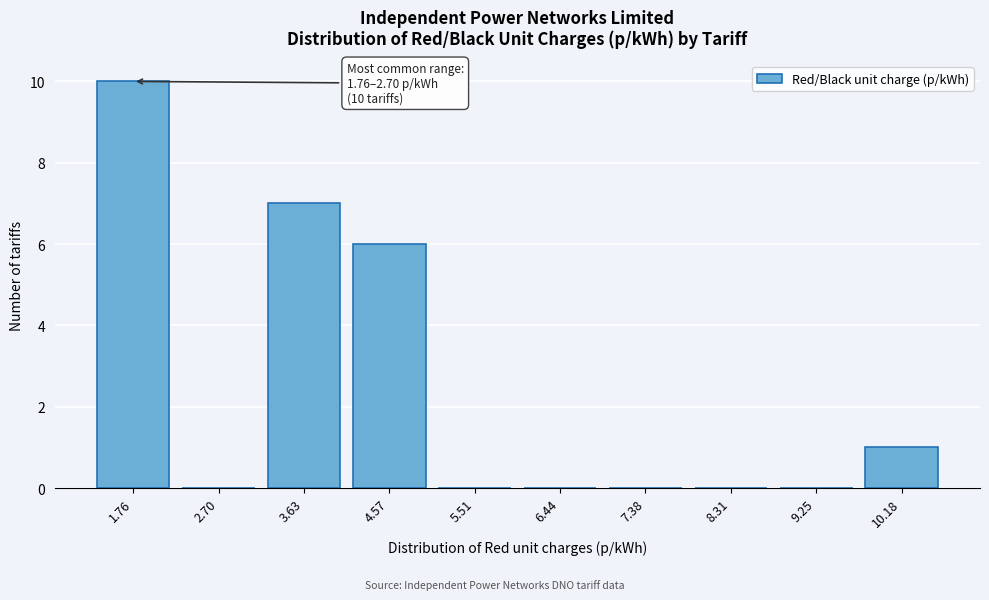

Reading left to right, what are all the values shown in this chart?

1.76=10	2.70=0	3.63=7	4.57=6	5.51=0	6.44=0	7.38=0	8.31=0	9.25=0	10.18=1